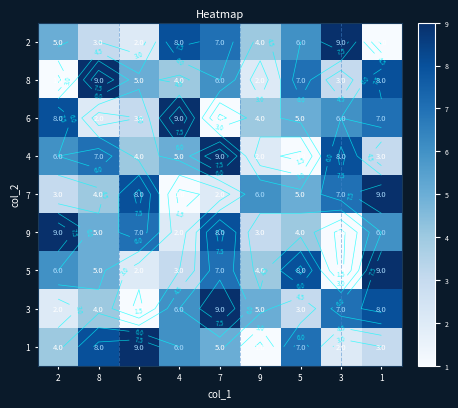

The 9 series shows 3 at 9. True or false?

True